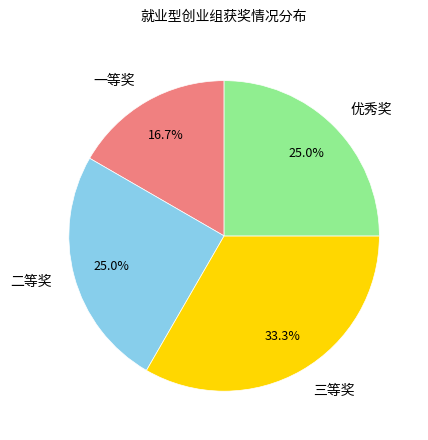

What percentage is the 优秀奖 slice, to the nearest percent?

25%